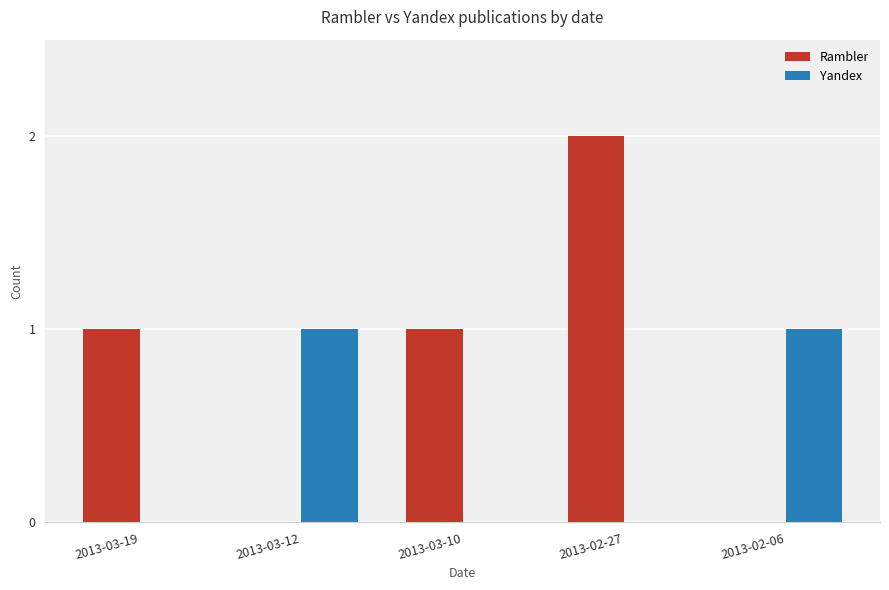

The value of Rambler at 2013-03-12 is 1. True or false?

False